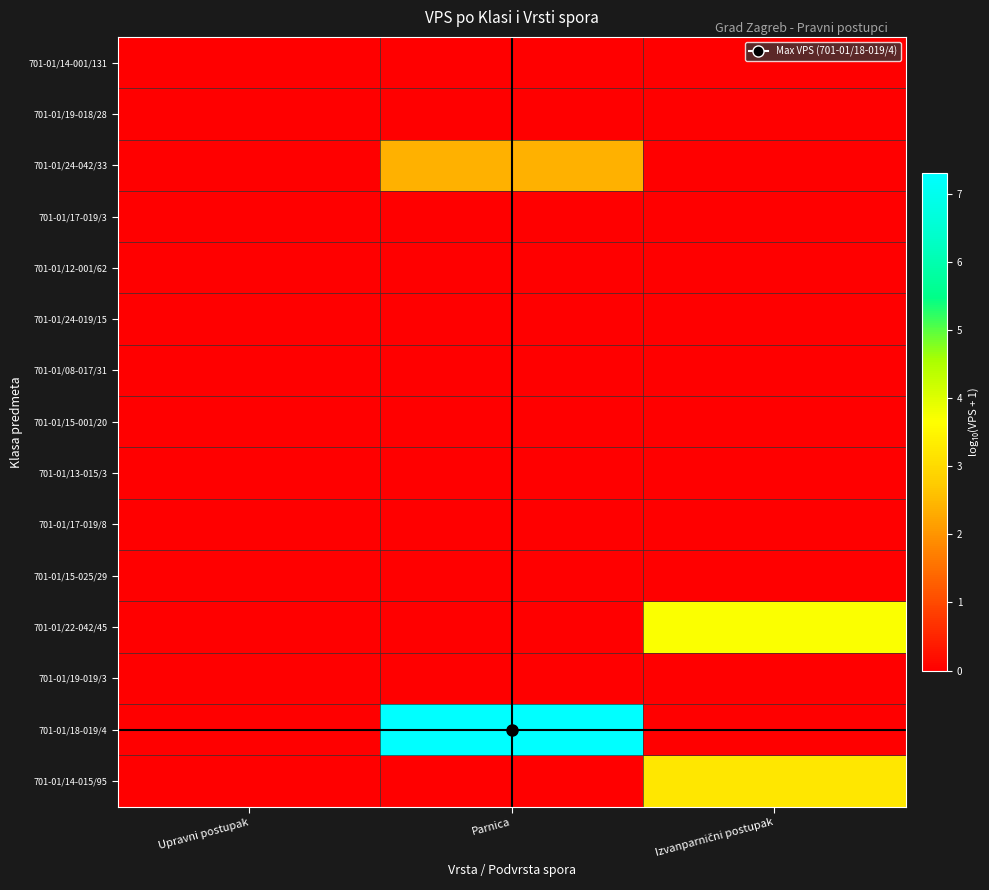

At which category is the sum across all series the highest?

Parnica